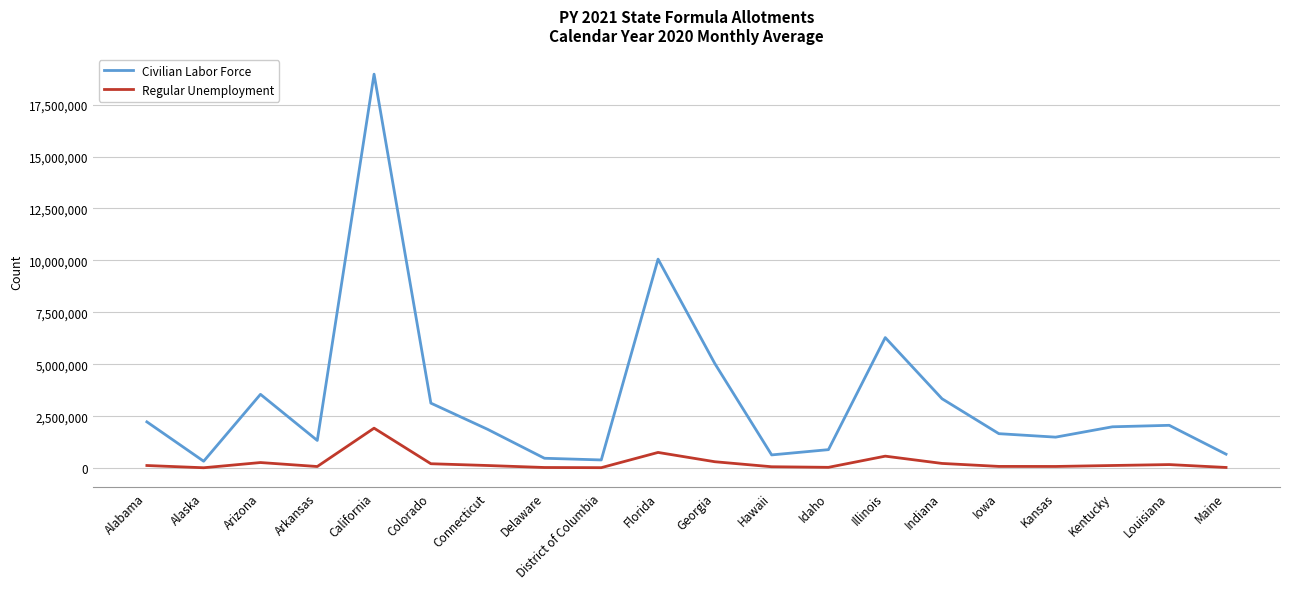

Which series has the widest spread of values?

Civilian Labor Force